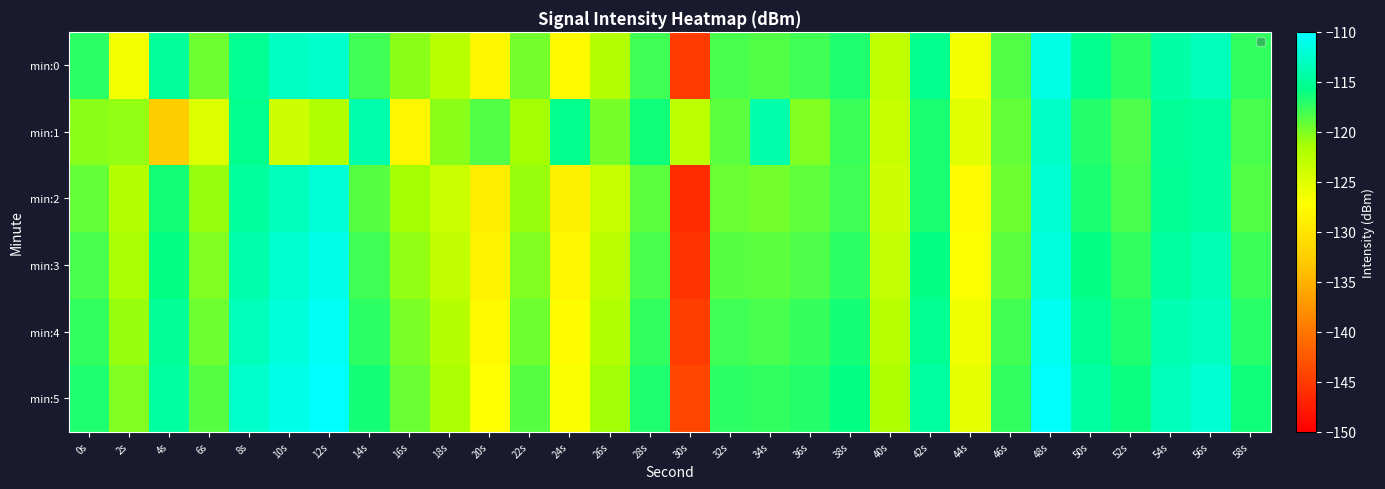

Between 14s and 8s, which is larger?

8s